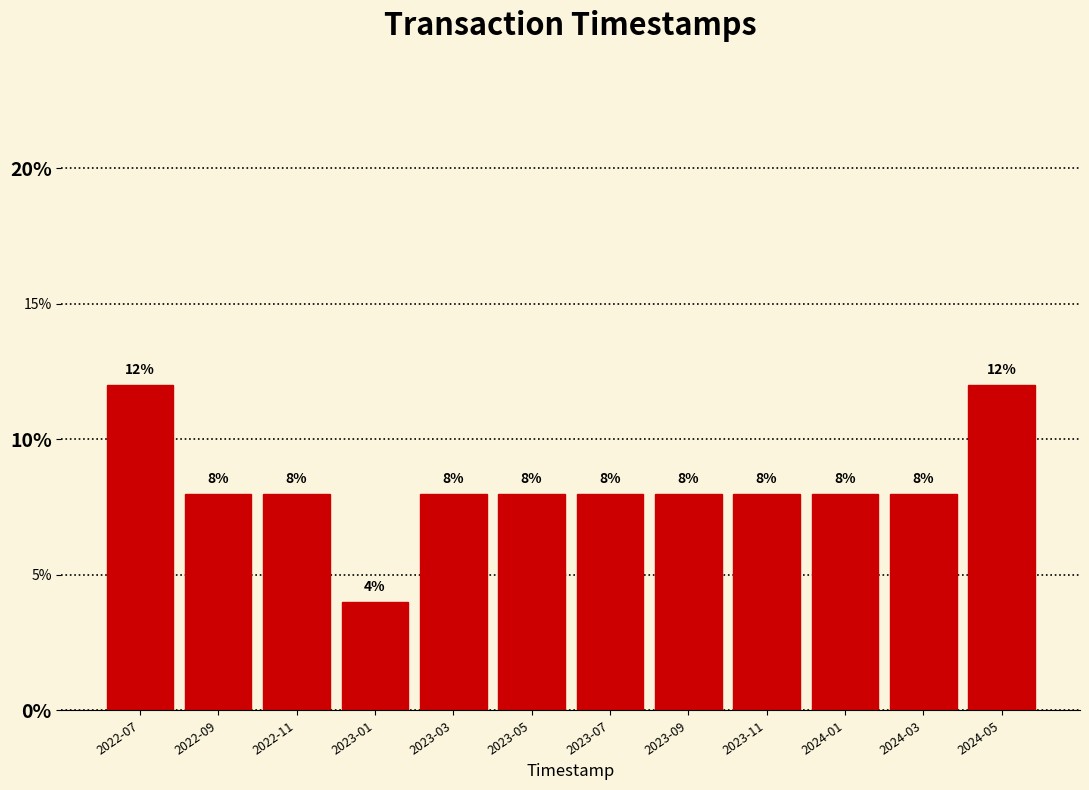

Reading left to right, transcribe all the data shown in this chart.

12	8	8	4	8	8	8	8	8	8	8	12